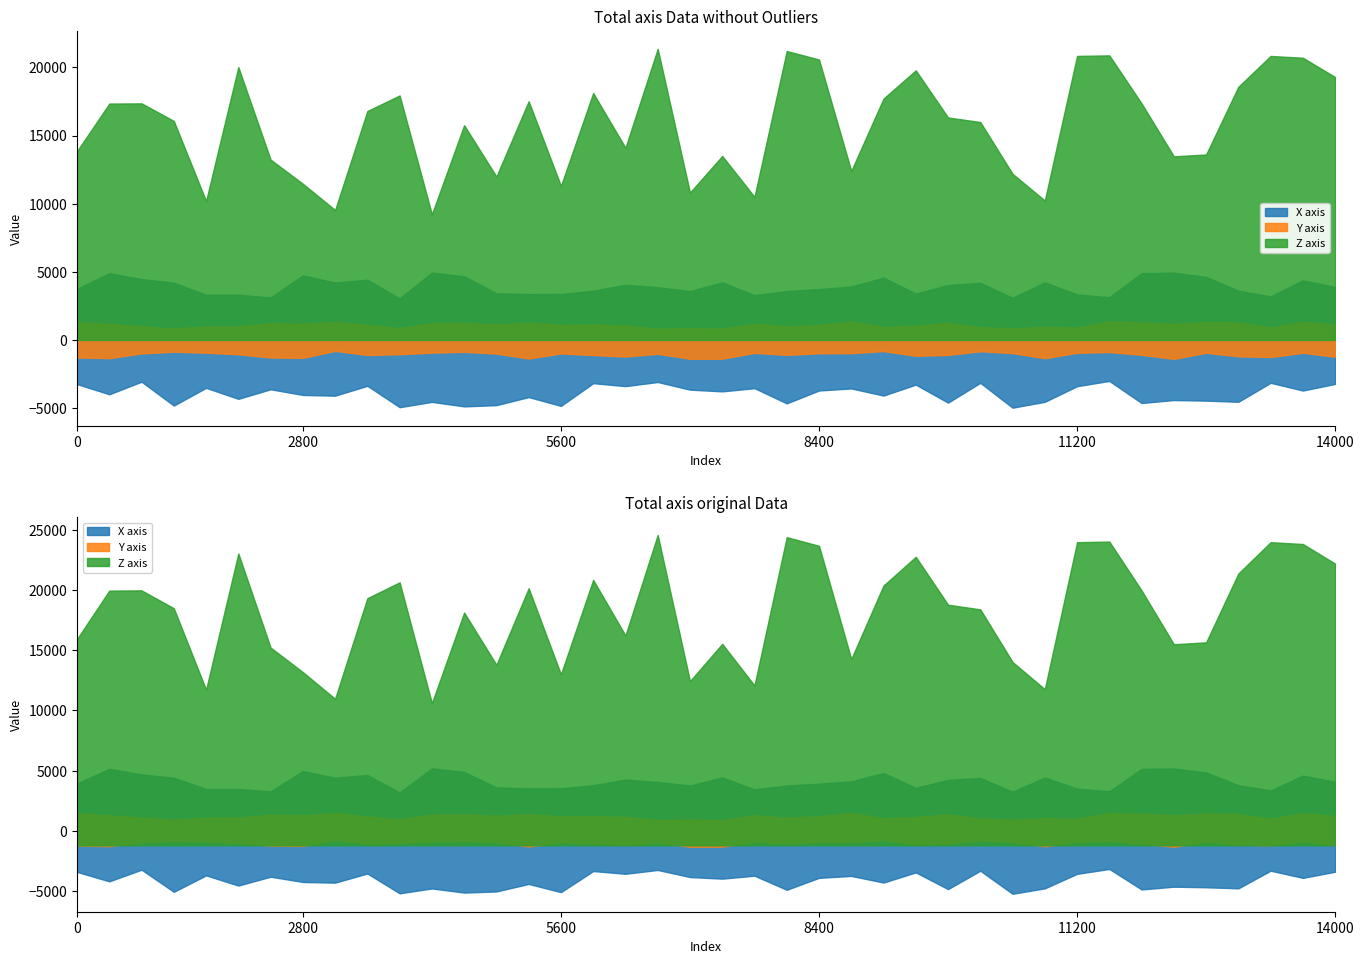

How many lines are shown in the chart?

3